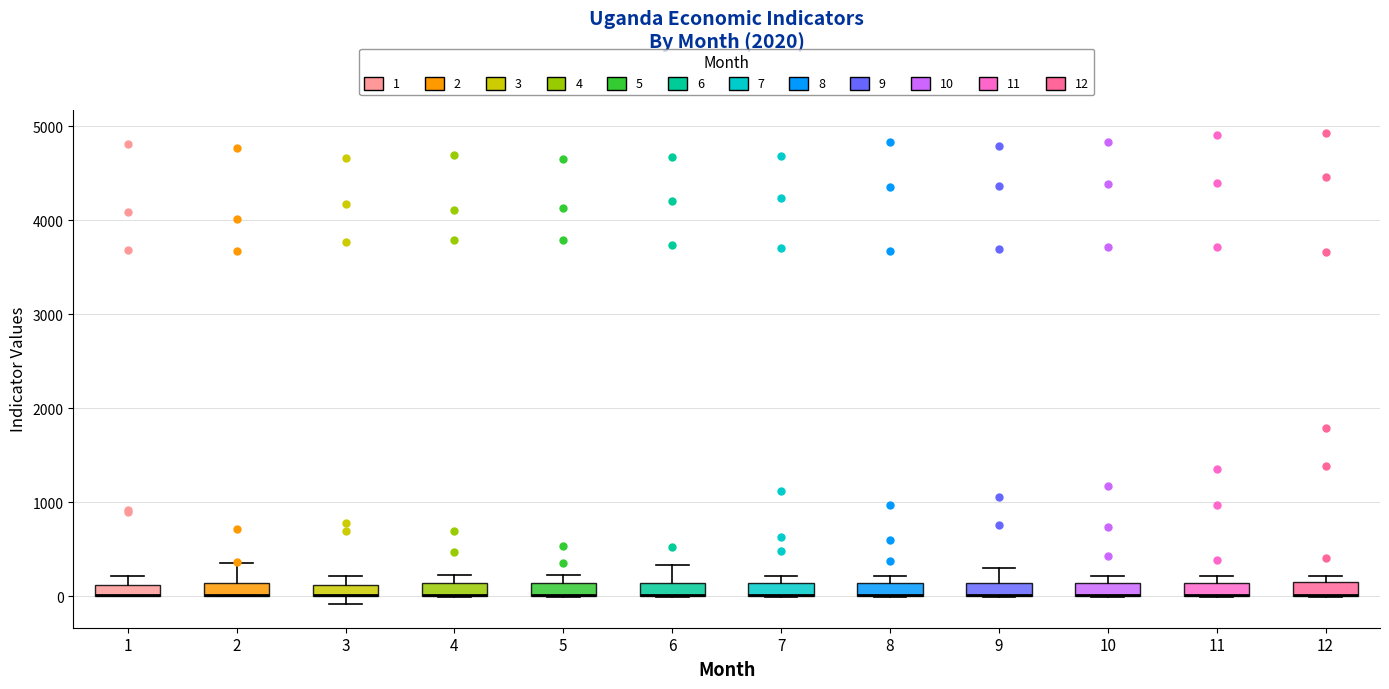

Where is the upper edge of the box at x = 5 on the y-axis? The values are not printed on the chart, so give them approximately, as read against the axis.

100